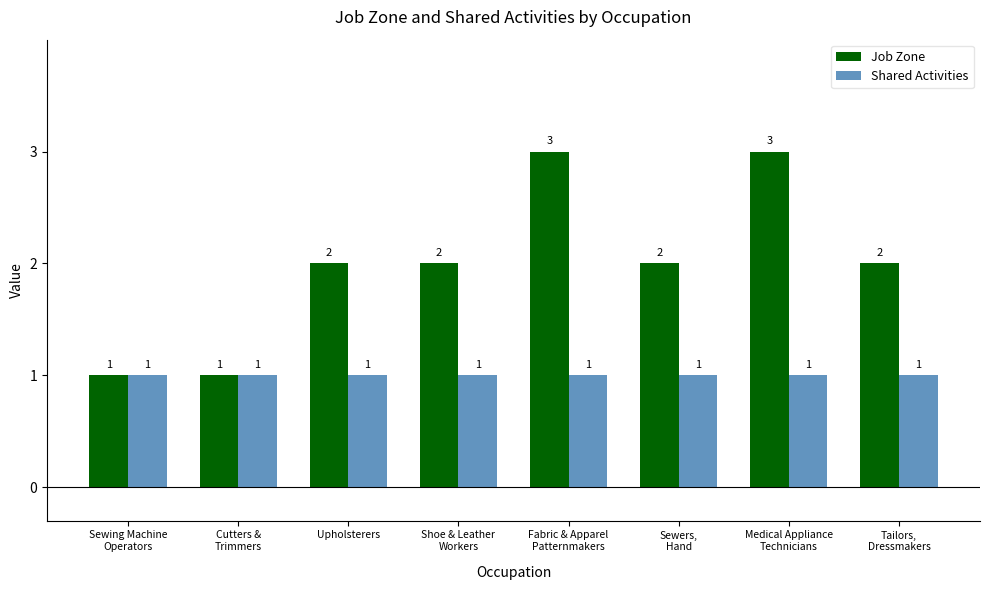

What is the lowest value of the Shared Activities series?

1